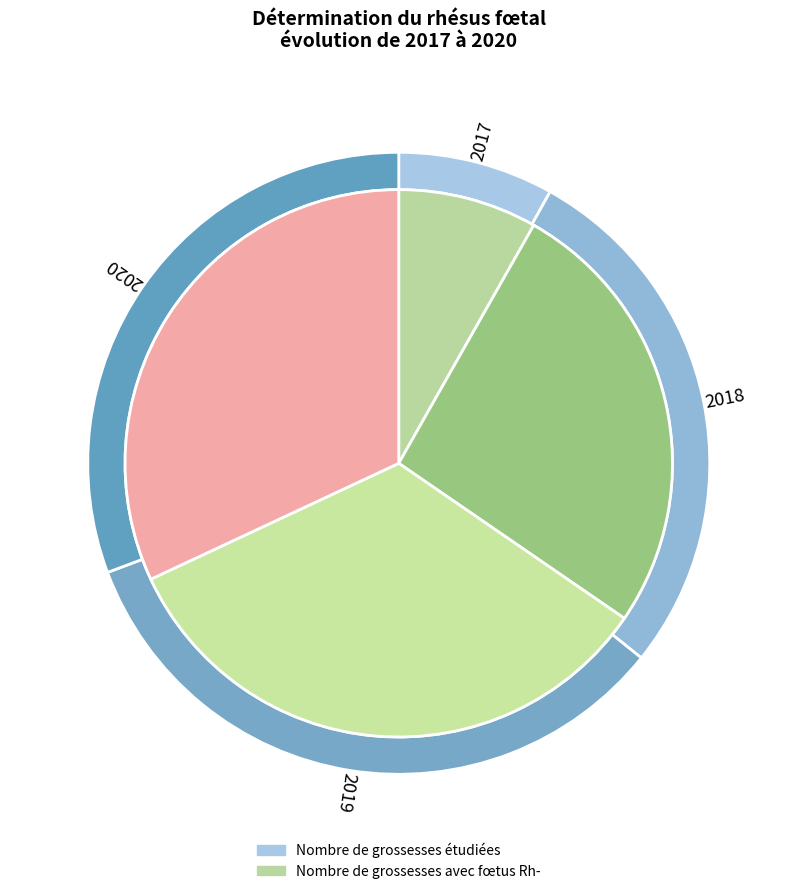

How much of the chart is everything except 2019?

66.5%